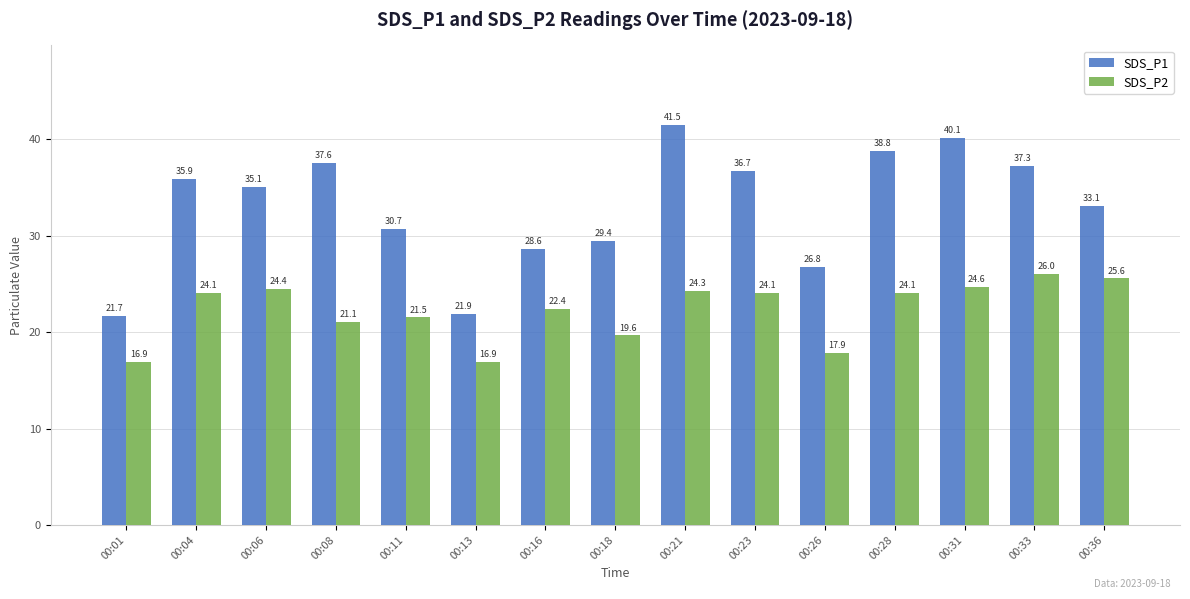

Does the chart contain stacked bars?

No